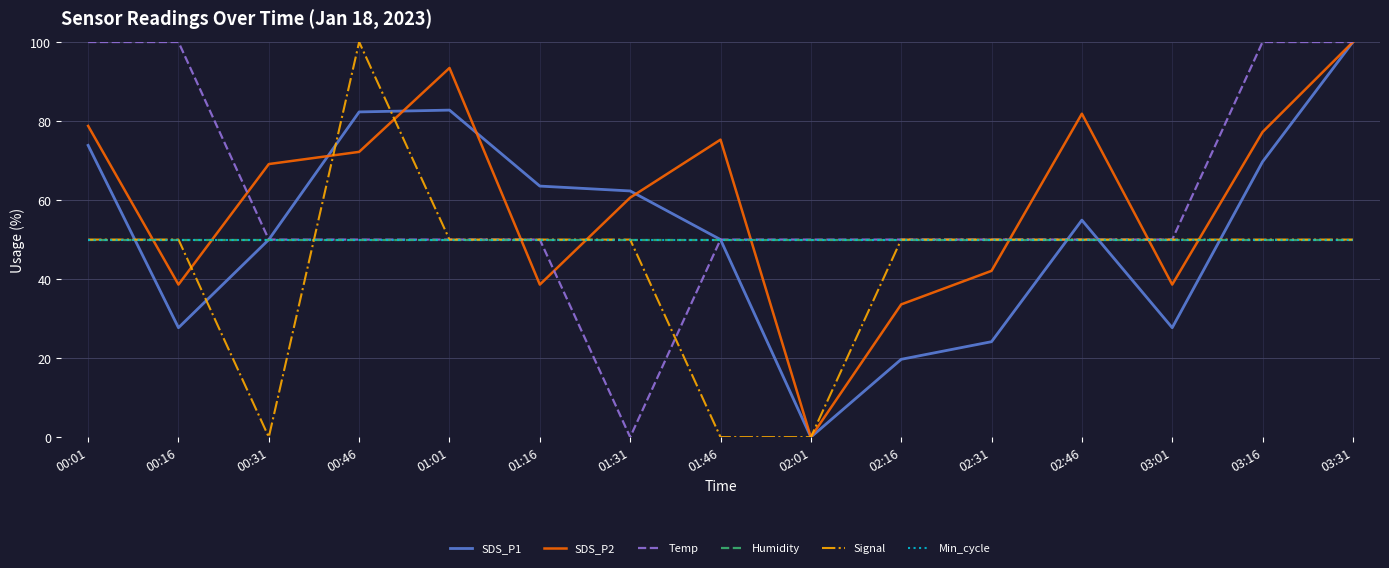

Which category has the highest value in the Humidity series?

00:01